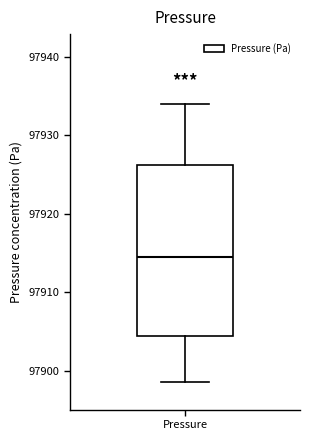

Where does the median line of the box for Pressure sit on the y-axis? The values are not printed on the chart, so give them approximately, as read against the axis.

97914